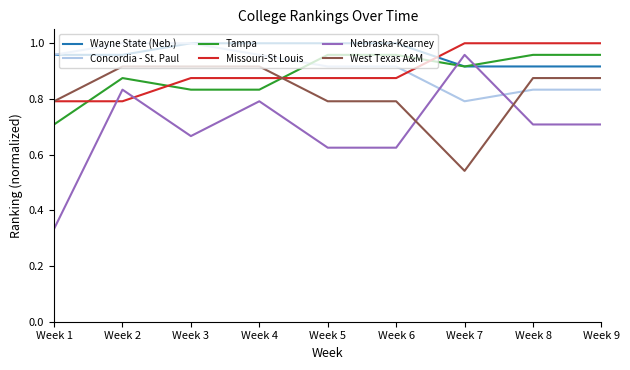

At how many categories does at least one series exceed 0?

9